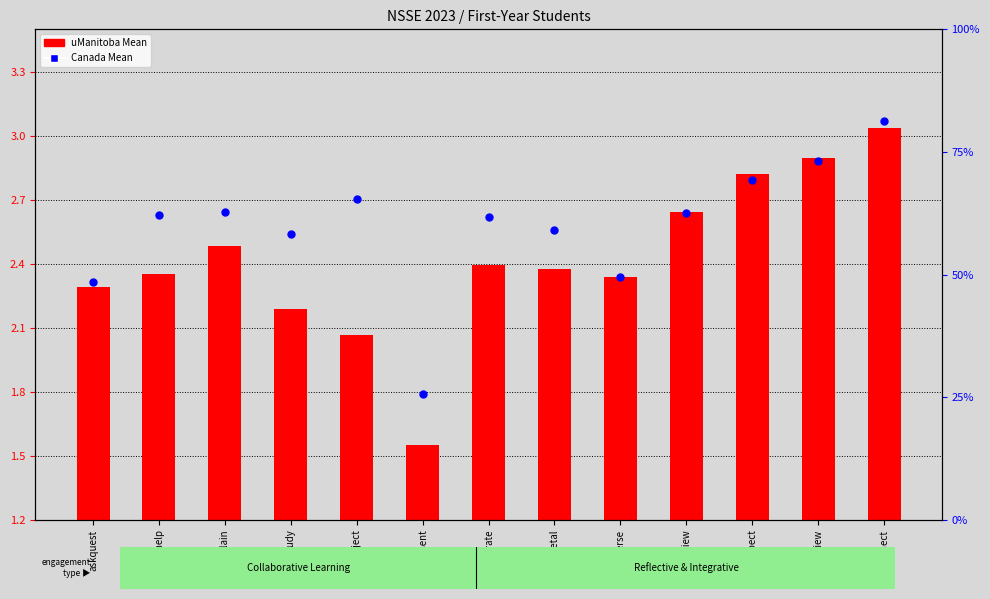

At how many categories does at least one series exceed 0?

13